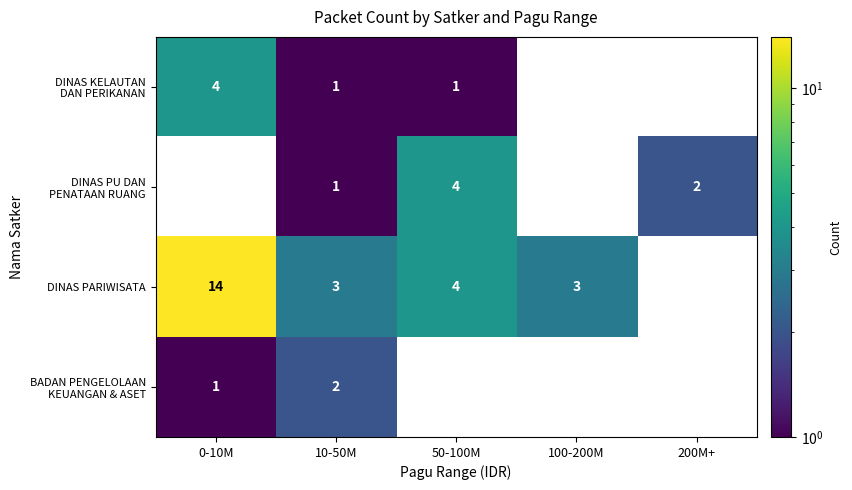

The DINAS PARIWISATA series shows 7 at 200M+. True or false?

False